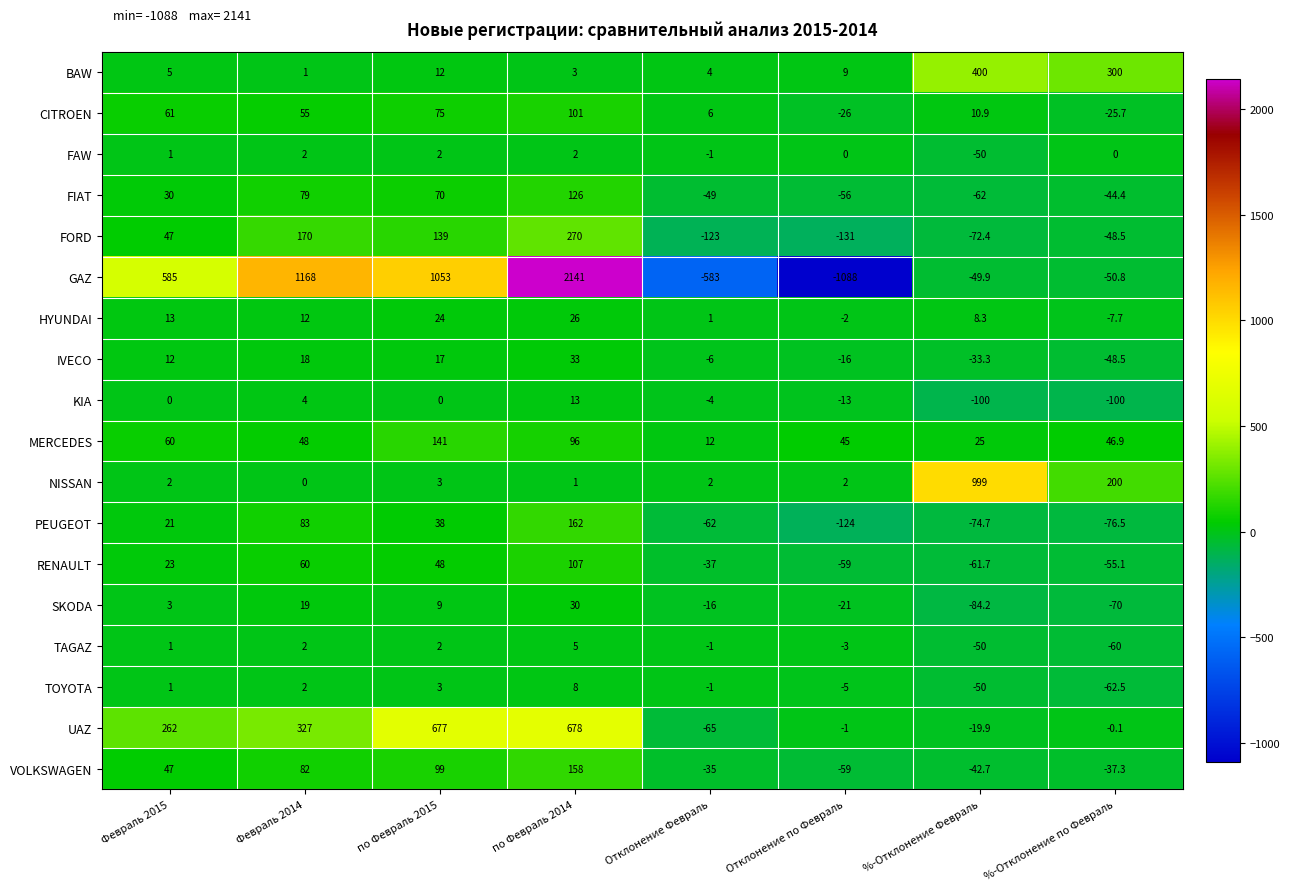

What is the average value of the MERCEDES series?

59.2